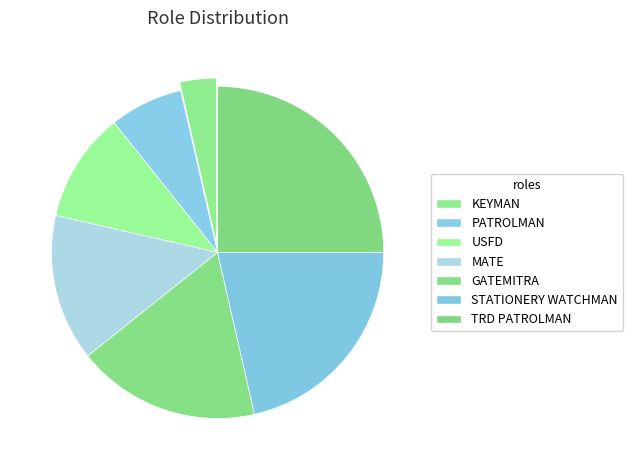

What is the change in value from KEYMAN to GATEMITRA?

+4